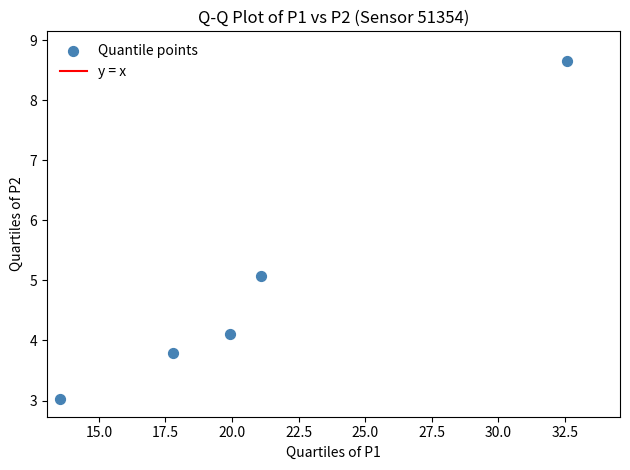

What Y value in the scatter plot is closest to 5?

5.1